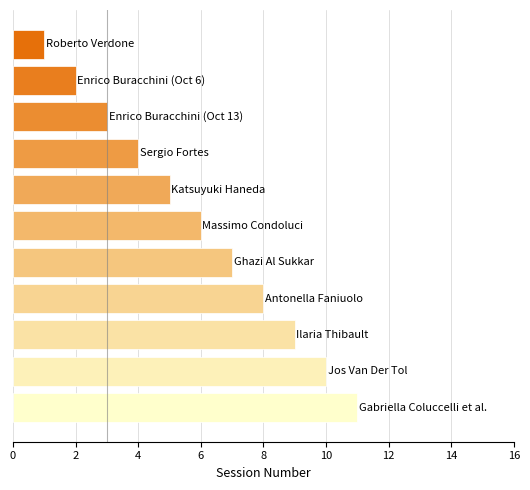

What is the sum of all values?

66